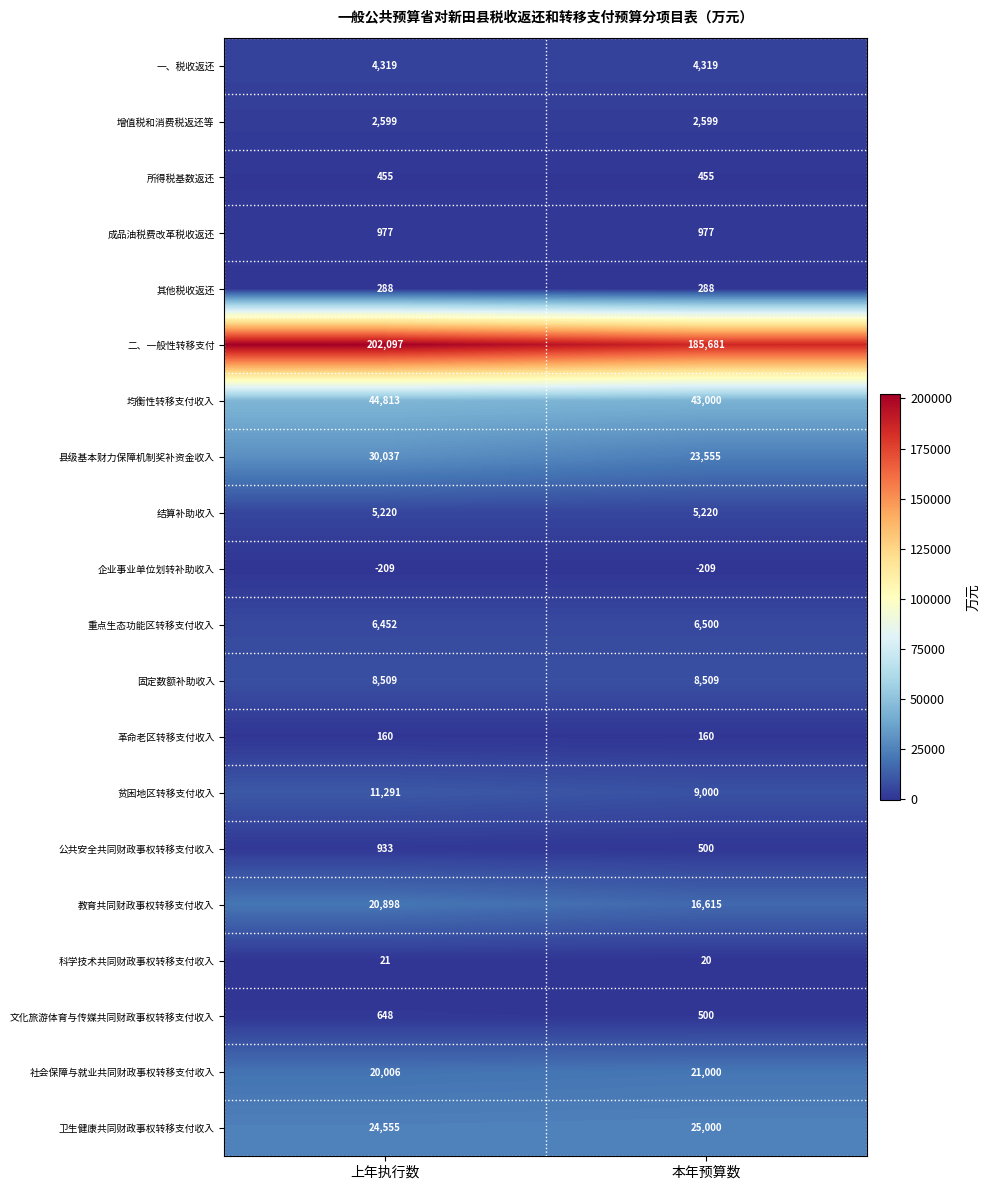

What value does the 成品油税费改革税收返还 series have at 上年执行数?

977